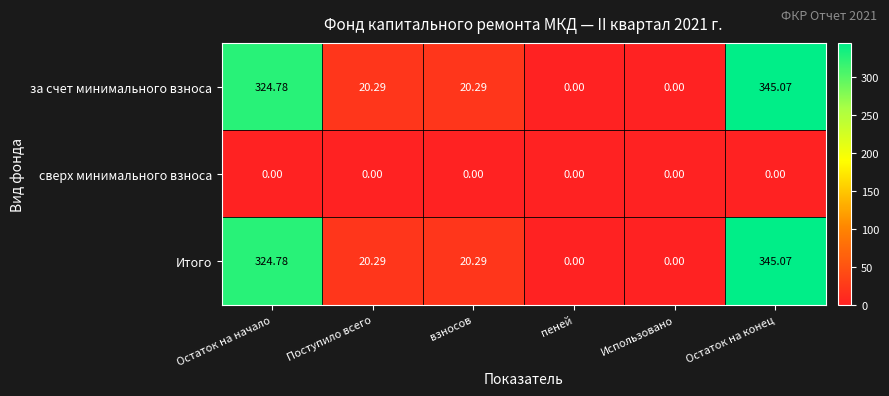

Which label corresponds to the largest value in the chart?

Остаток на конец